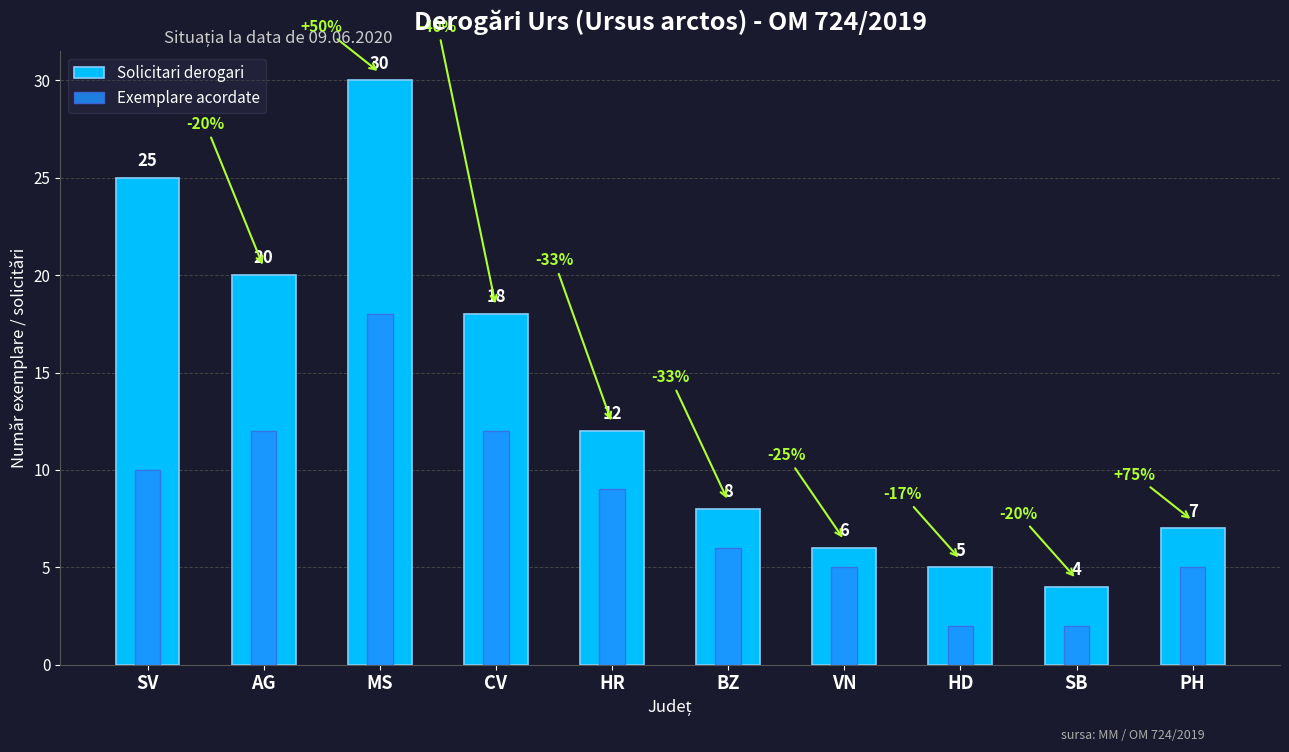

What is the average value of the Solicitari derogari series?

14